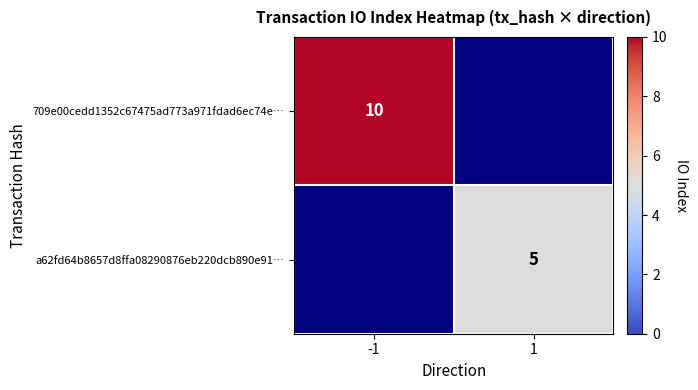

The 709e00cedd1352c67475ad773a971fdad6ec74e… series shows 17 at -1. True or false?

False